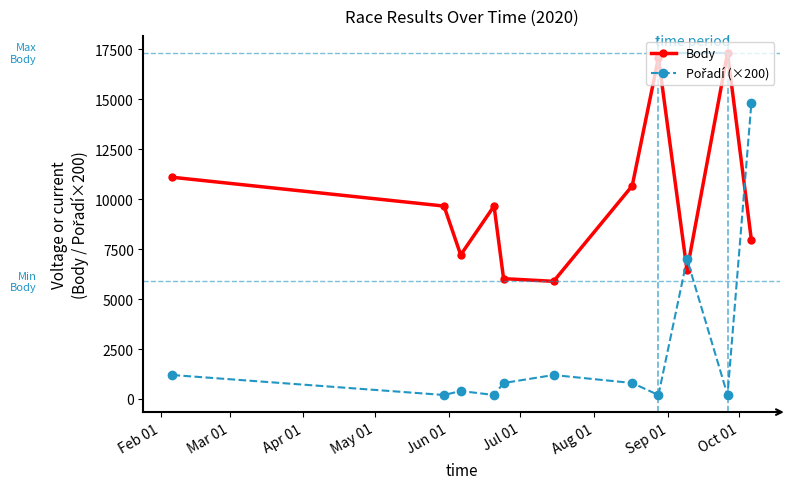

In Body, how many points are lower than both neighbors (excluding endpoints)?

3